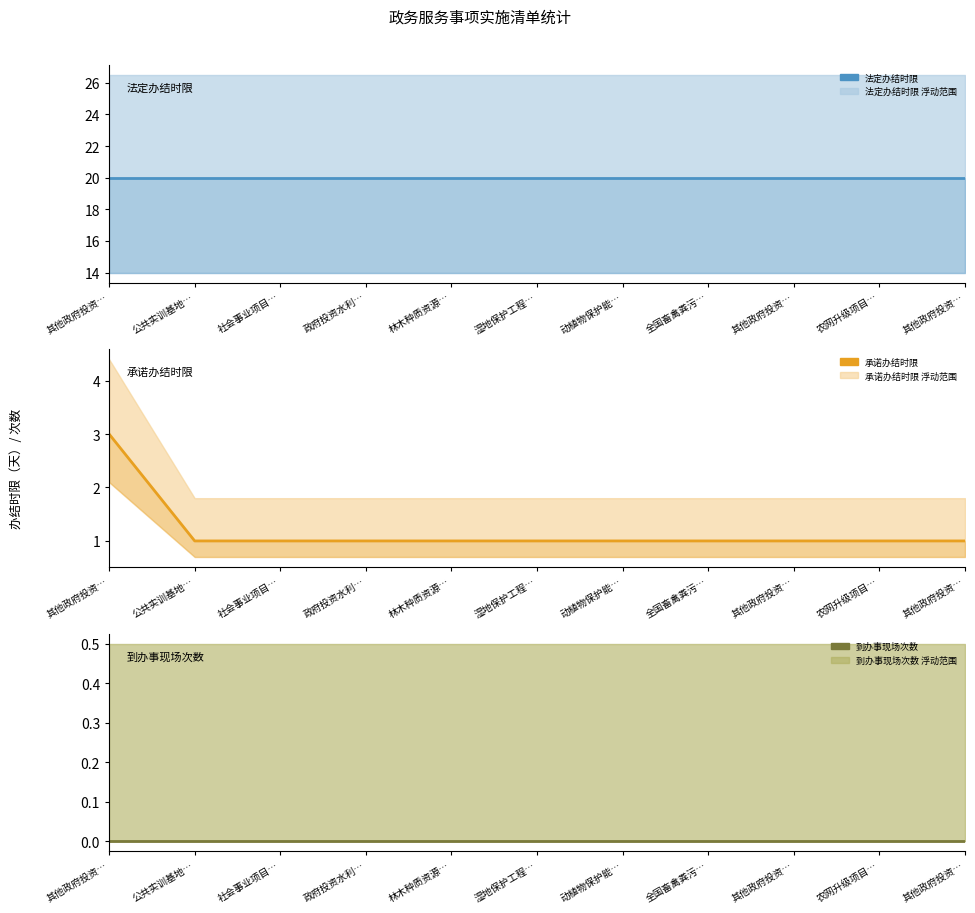

List the series in order of their peak value, highest first.

法定办结时限, 承诺办结时限, 到办事现场次数